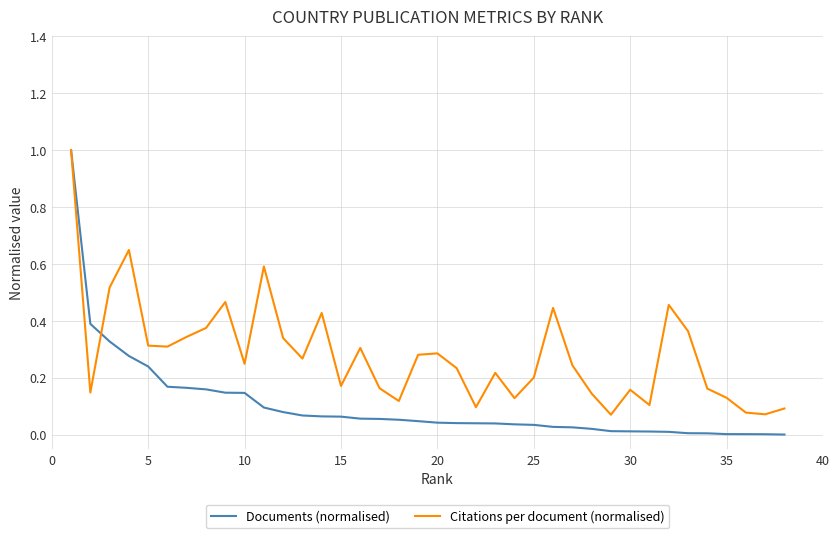

Does the chart display data point markers on the line(s)?

No